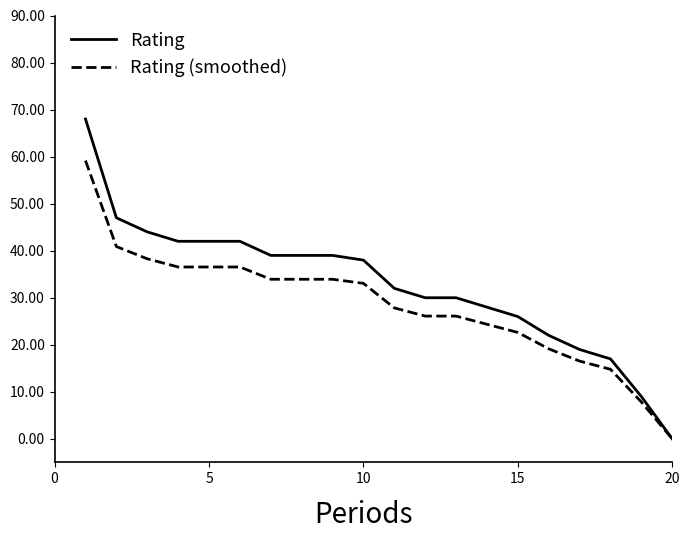

List the series in order of their overall mean, lowest first.

Rating (smoothed), Rating